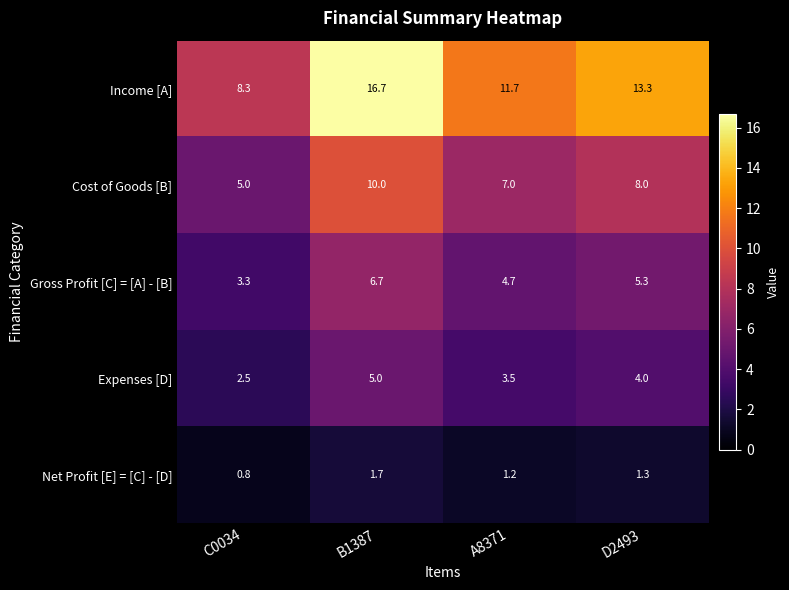

Is it true that Net Profit [E] = [C] - [D] equals 1.3 at D2493?

True